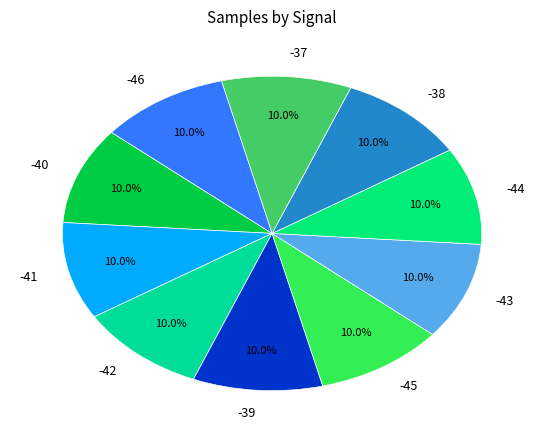

Combined, do -39 and -38 account for over 50%?

No